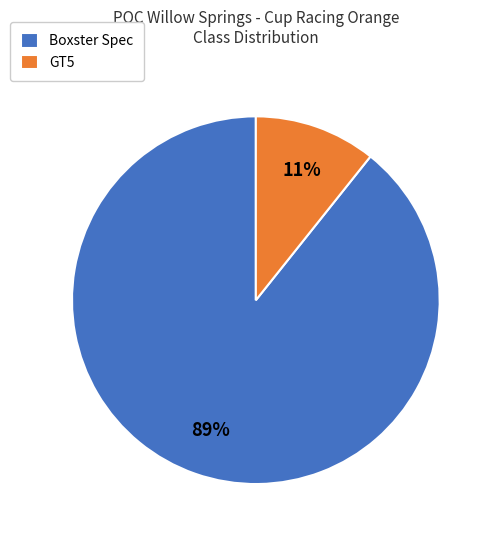

Count the number of slices in the pie.

2